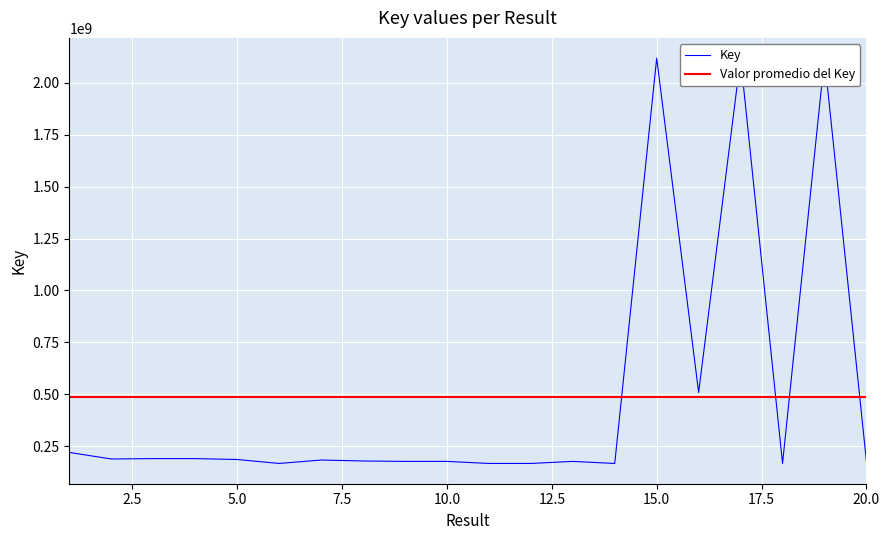

Reading left to right, what are all the values shown in this chart?

1=220351415	2=188971981	3=190818946	4=190819020	5=186525099	6=167490052	7=183971410	8=179394063	9=177391722	10=177391656	11=167490251	12=167490211	13=177391788	14=167490012	15=2117849342	16=509056550	17=2117845798	18=167490171	19=2117946123	20=177384909